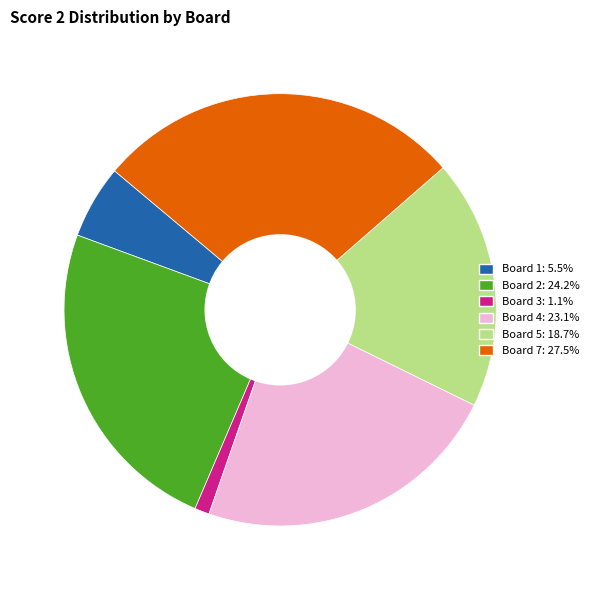

Is there a majority slice in this chart?

No